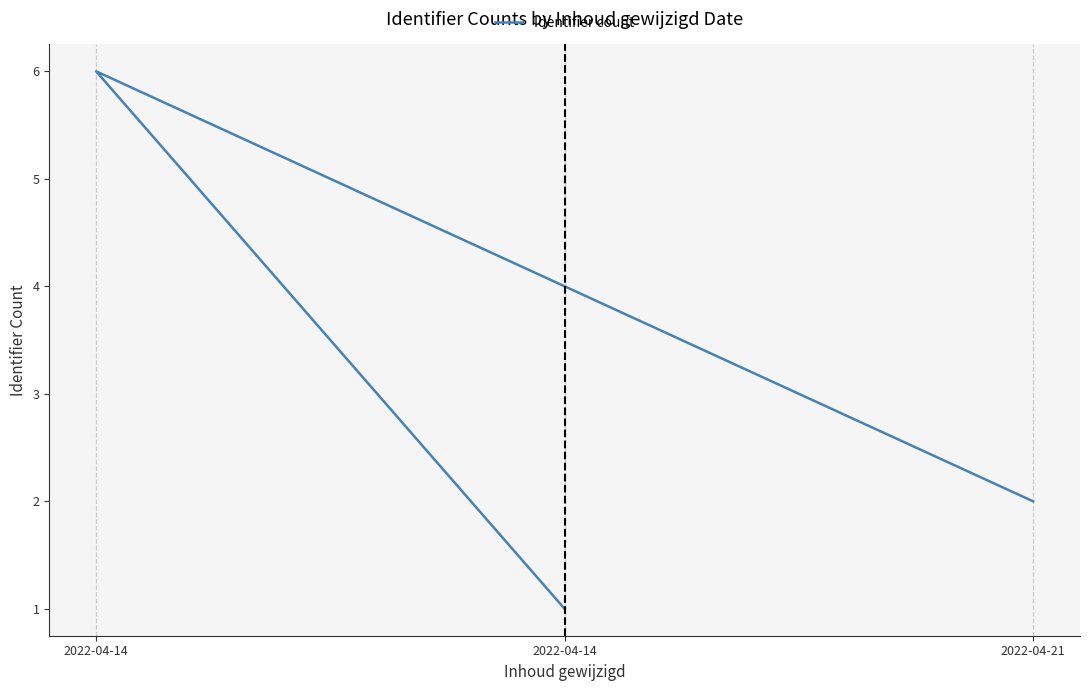

What is the difference between the second highest and minimum values?

1